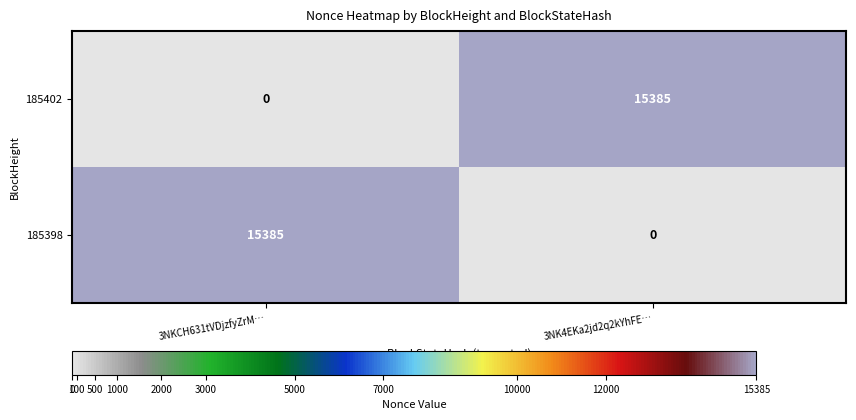

Which category has the lowest value in the 185402 series?

3NKCH631tVDjzfyZrM…